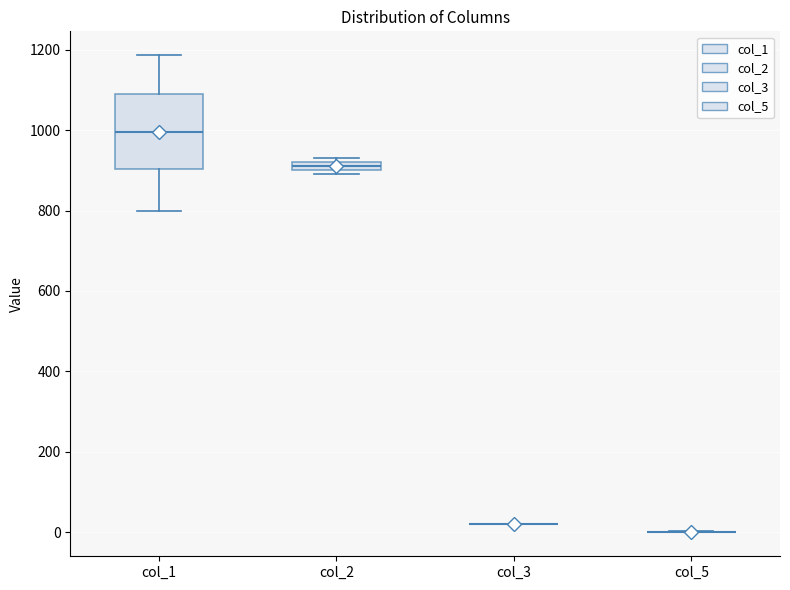

Comparing the boxes themselves (not the whiskers), which one is the tallest?

col_1